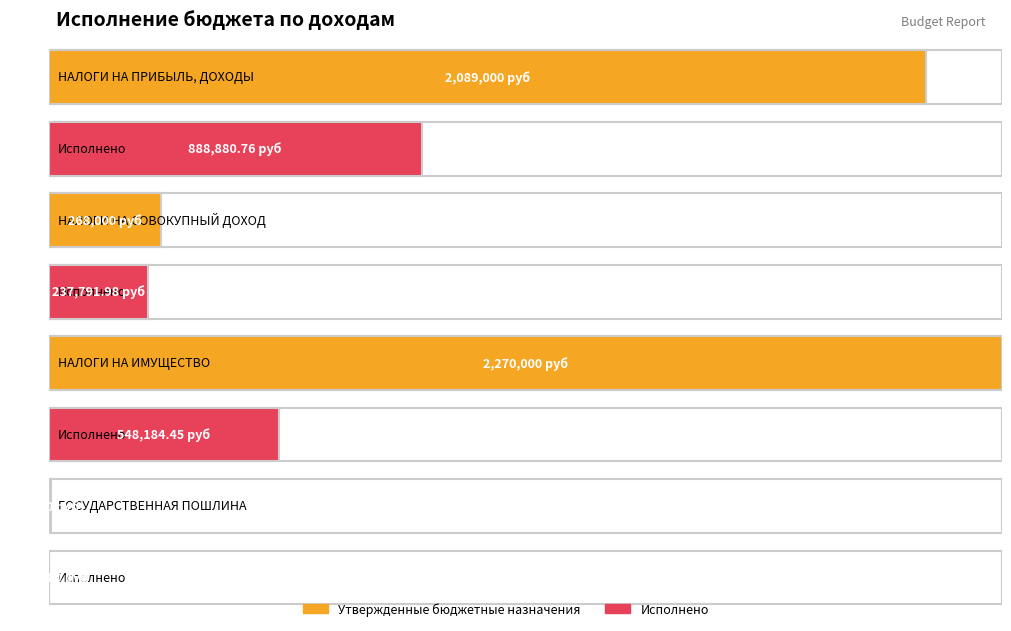

What is the label of the 2nd bar from the right?

НАЛОГИ НА ИМУЩЕСТВО